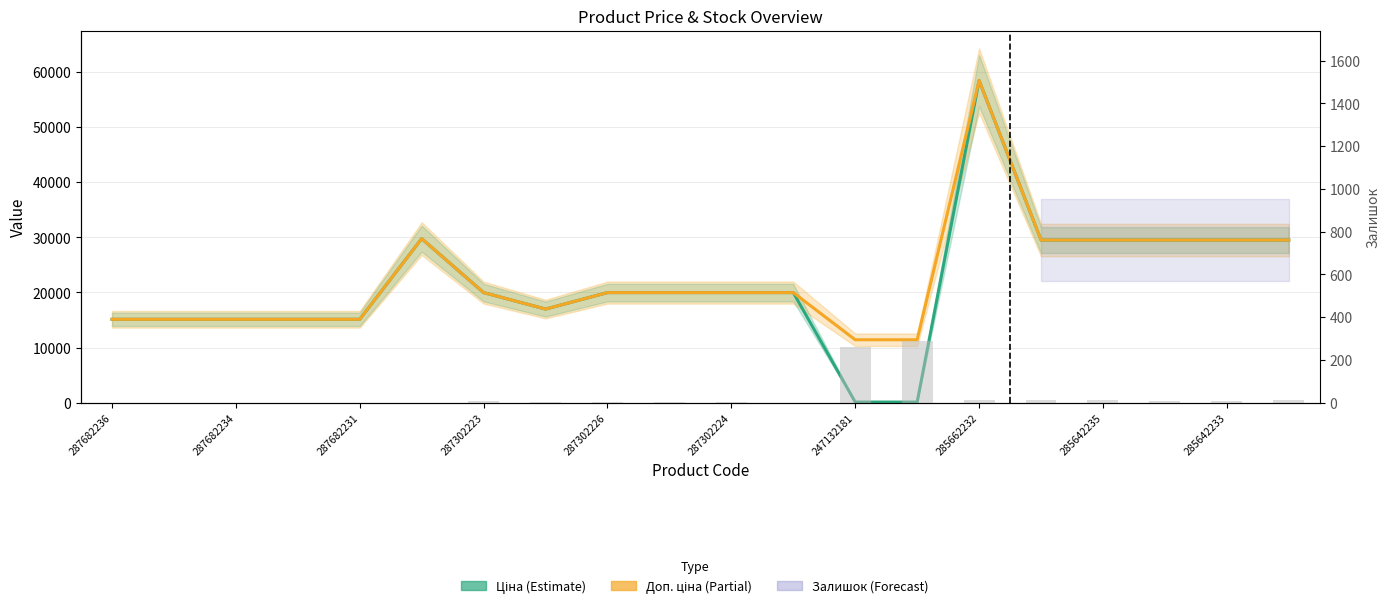

The Доп. ціна series shows 19069.2 at 285642235. True or false?

False